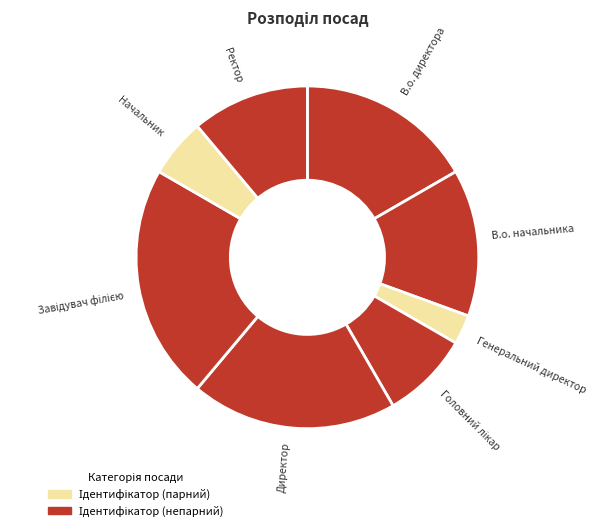

Count the number of slices in the pie.

8